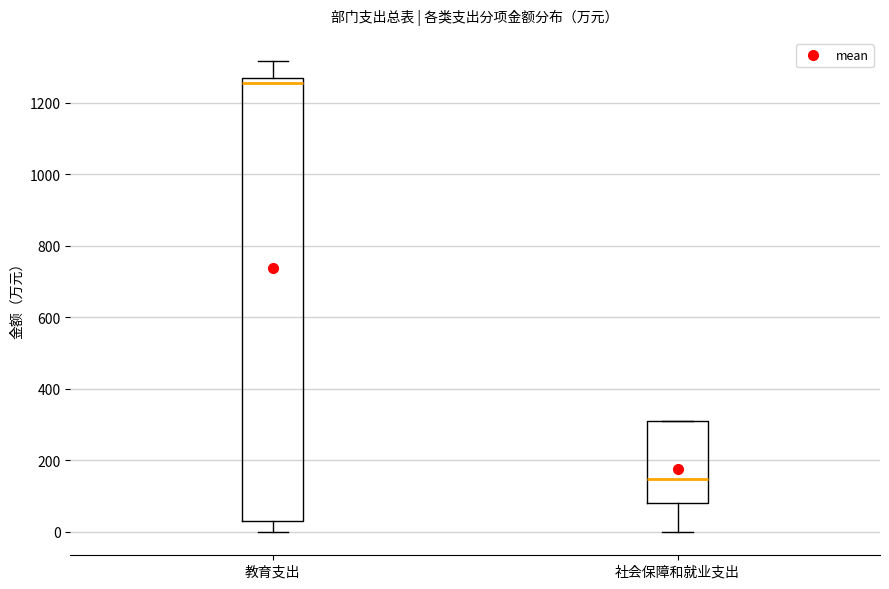

Reading left to right, read every box against the y-axis: the position of its median line, the range the box covers, and the ends of its whiskers. The values are not printed on the chart, so give them approximately, as read against the axis.

教育支出: median 1260 (just below the box's upper edge), box 40 to 1260, whiskers 0 to 1320
社会保障和就业支出: median 140, box 80 to 300, whiskers 0 to 300